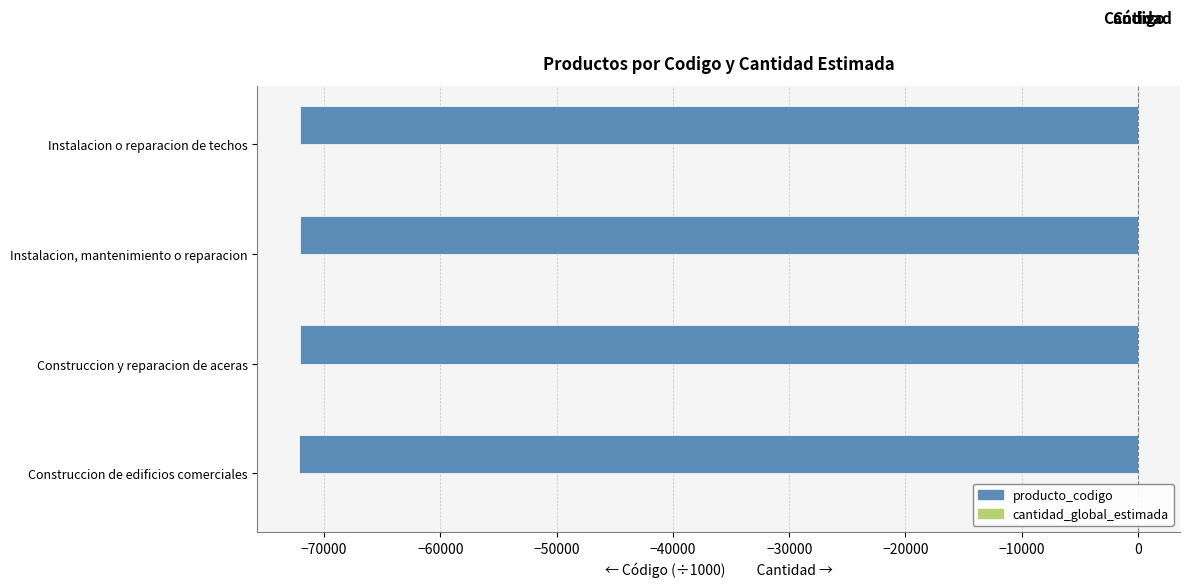

Are the bars horizontal?

Yes